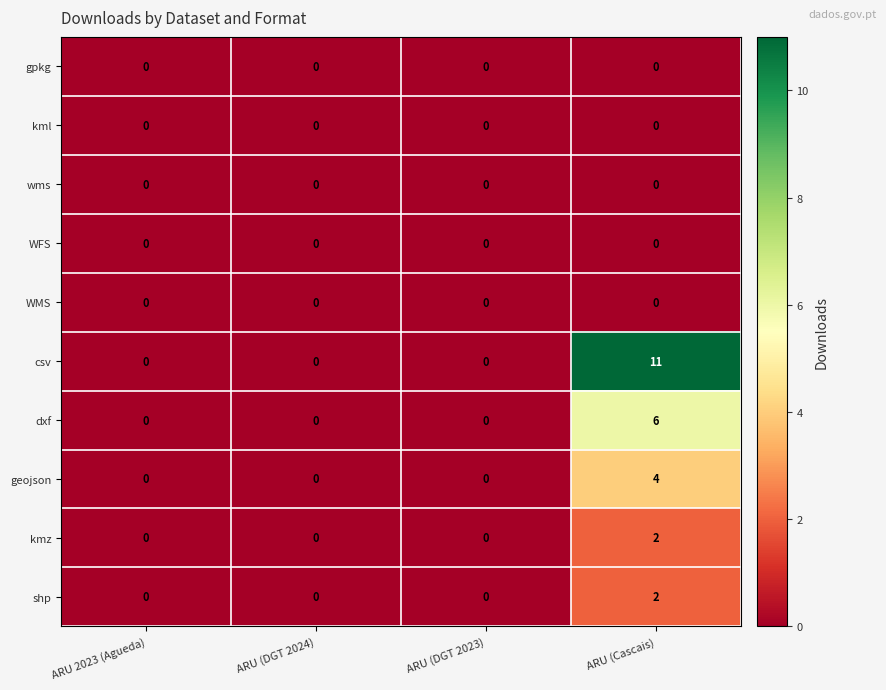

Count the number of data series in this chart.

10